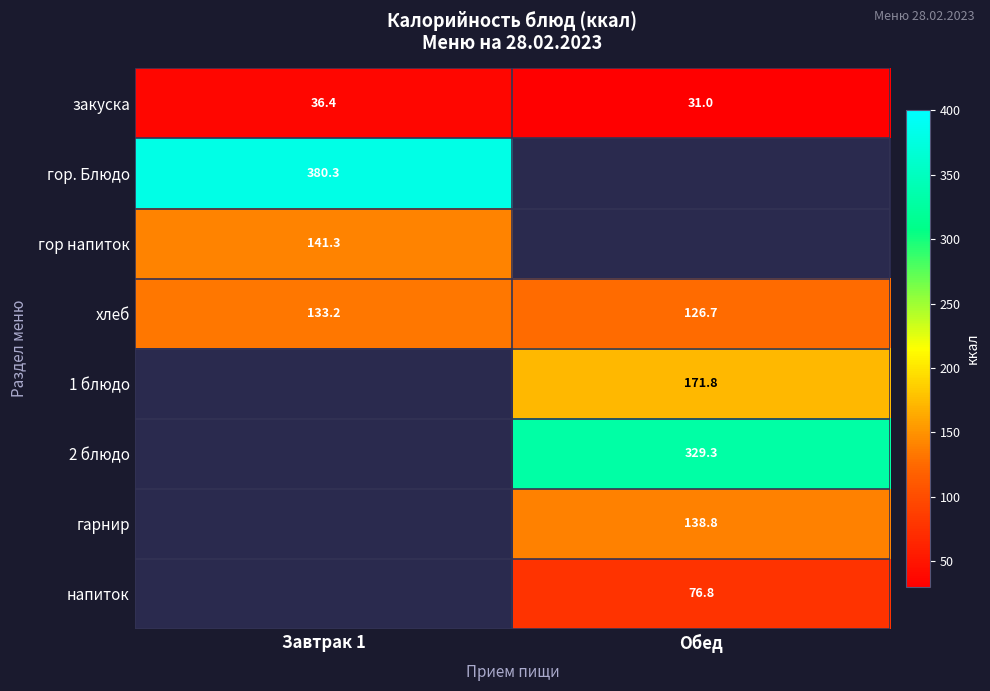

Is it true that 1 блюдо equals 171.8 at Обед?

True